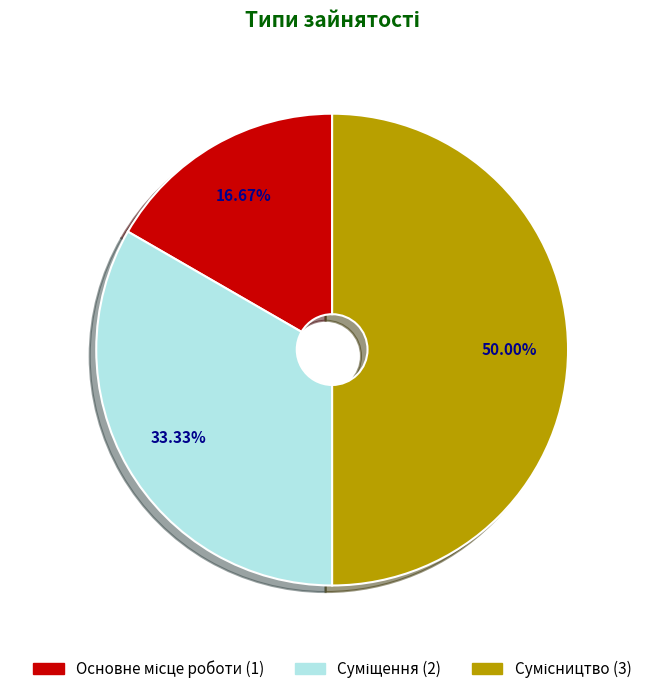

What percentage is NOT represented by Основне місце роботи?

83.3%